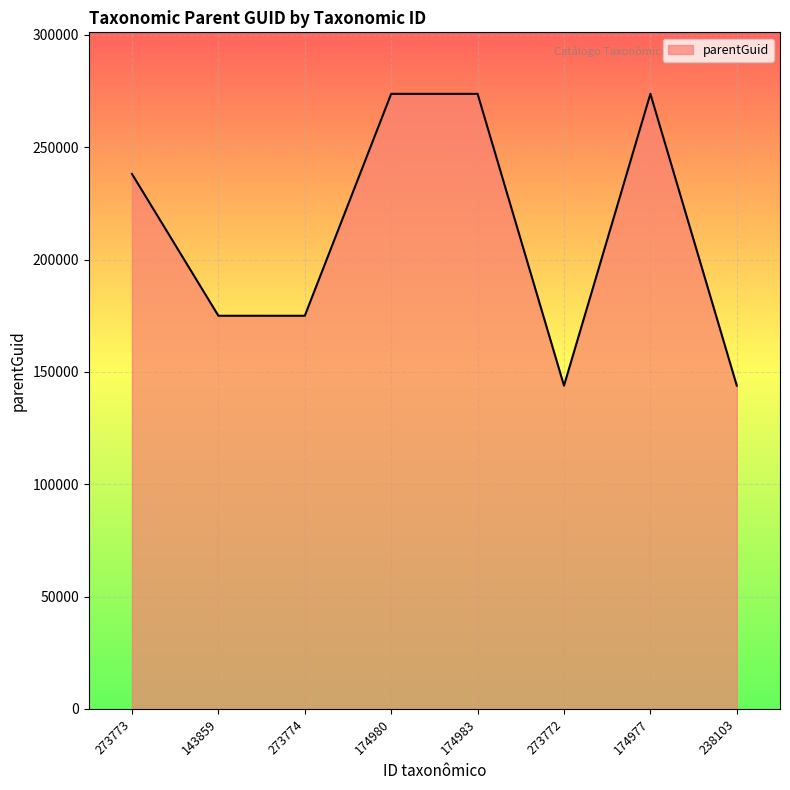

What is the change in value from 273774 to 238103?

-31124